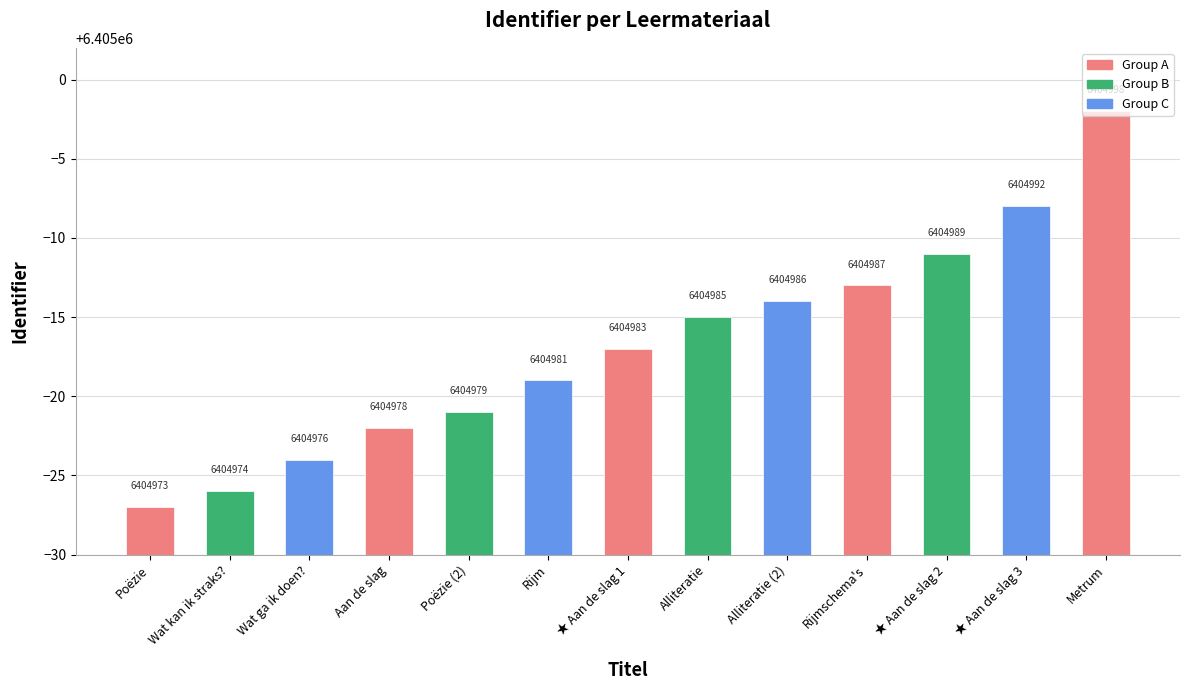

List the labels in order of value, smallest first.

Poëzie, Wat kan ik straks?, Wat ga ik doen?, Aan de slag, Poëzie (2), Rijm, ★ Aan de slag 1, Alliteratie, Alliteratie (2), Rijmschema's, ★ Aan de slag 2, ★ Aan de slag 3, Metrum